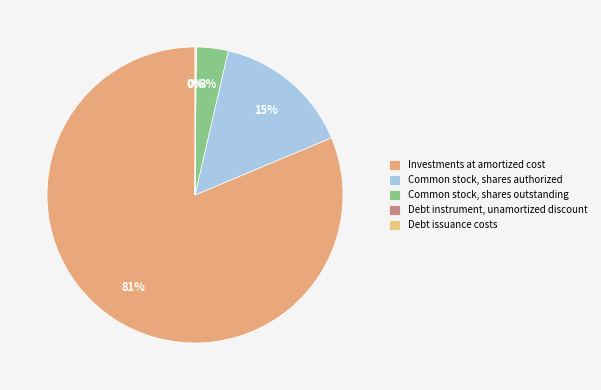

Does Common stock, shares outstanding represent more than half of the total?

No